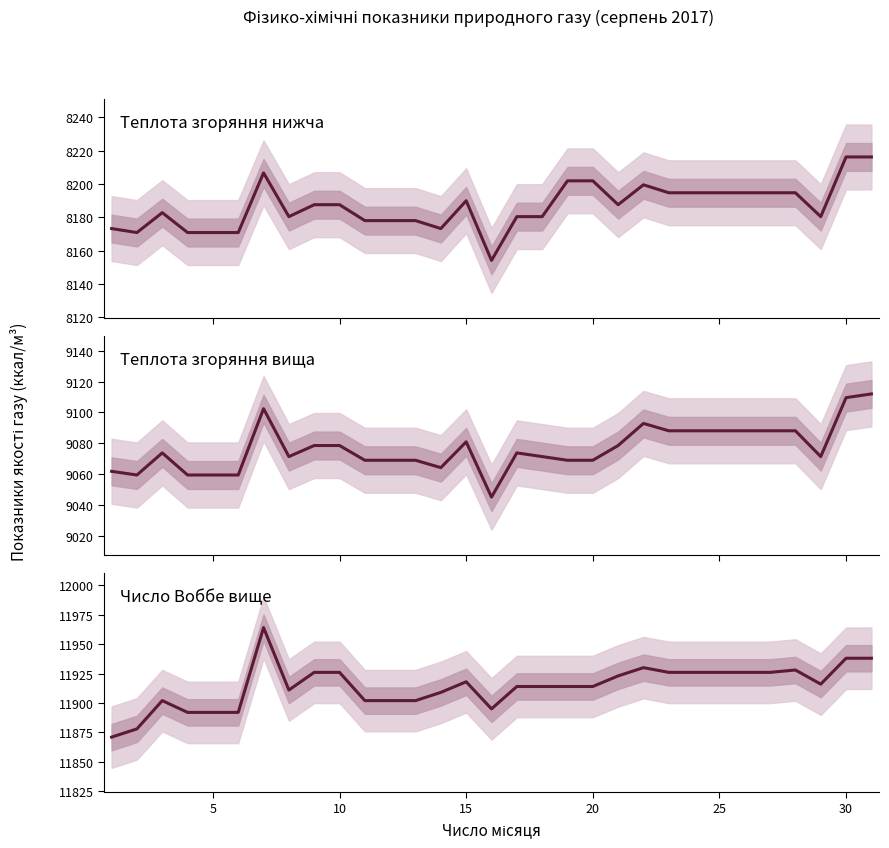

True or false: Теплота згоряння вища and Число Воббе вище intersect in this chart.

False